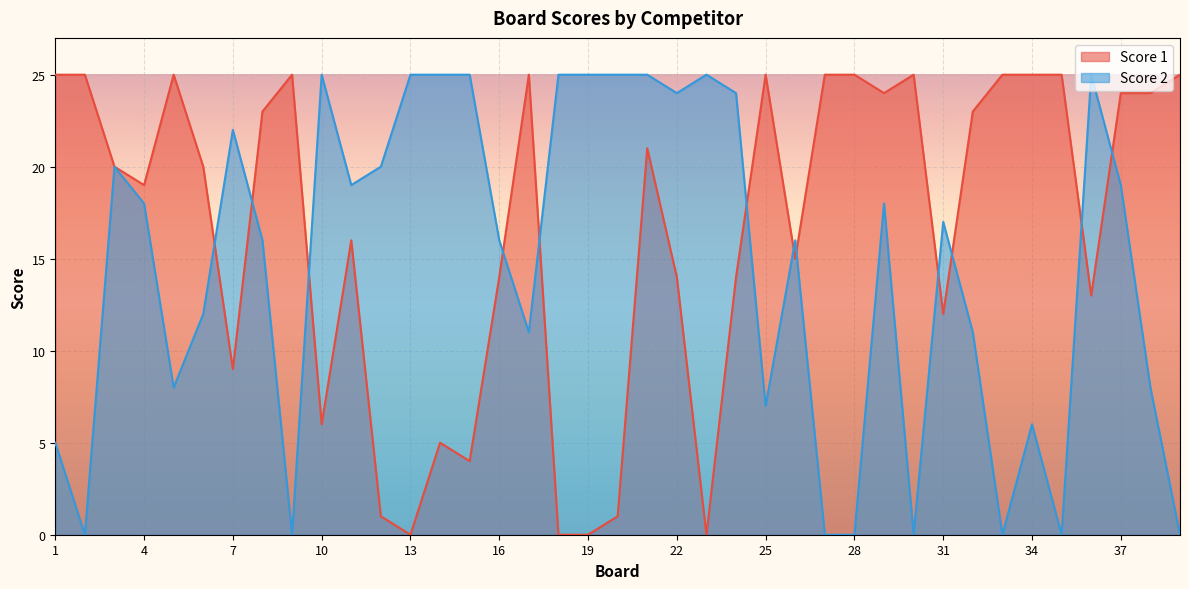

What is the sum of all Score 1 values?

647